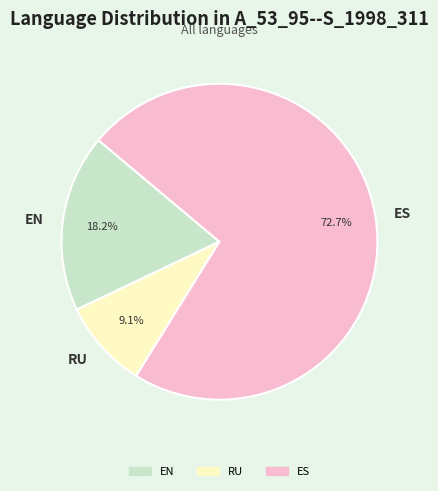

What percentage is NOT represented by ES?

27.3%